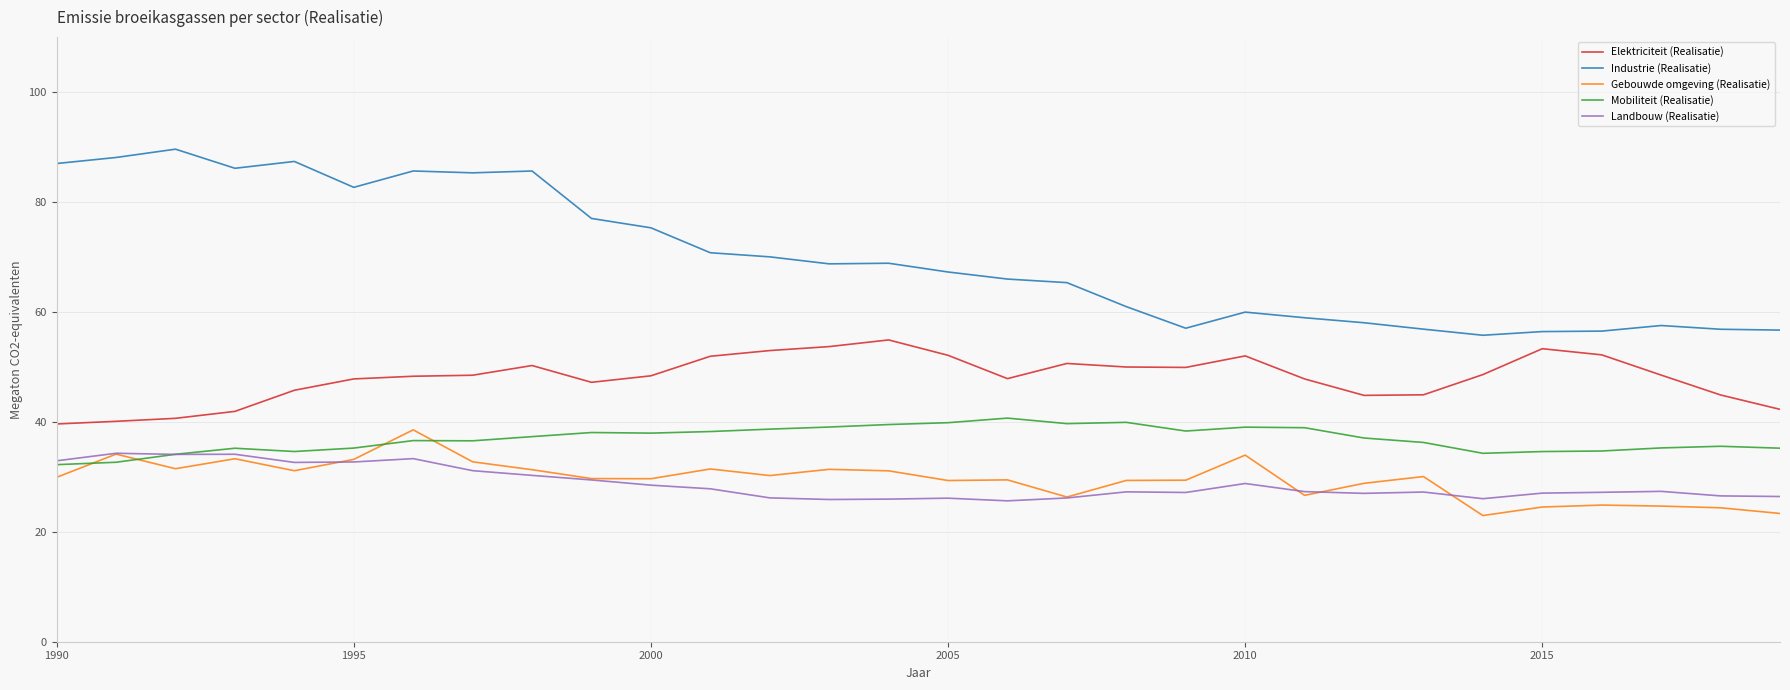

What is the highest value of the Gebouwde omgeving (Realisatie) series?

38.5